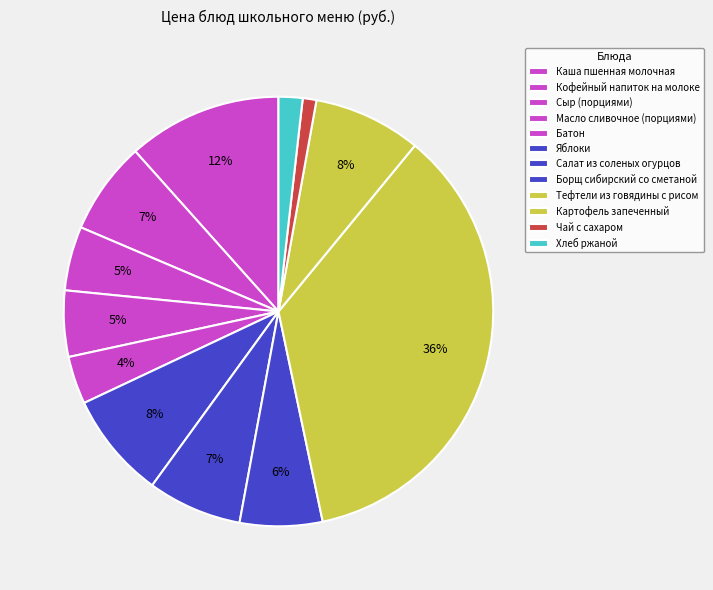

How many segments does this pie chart have?

12